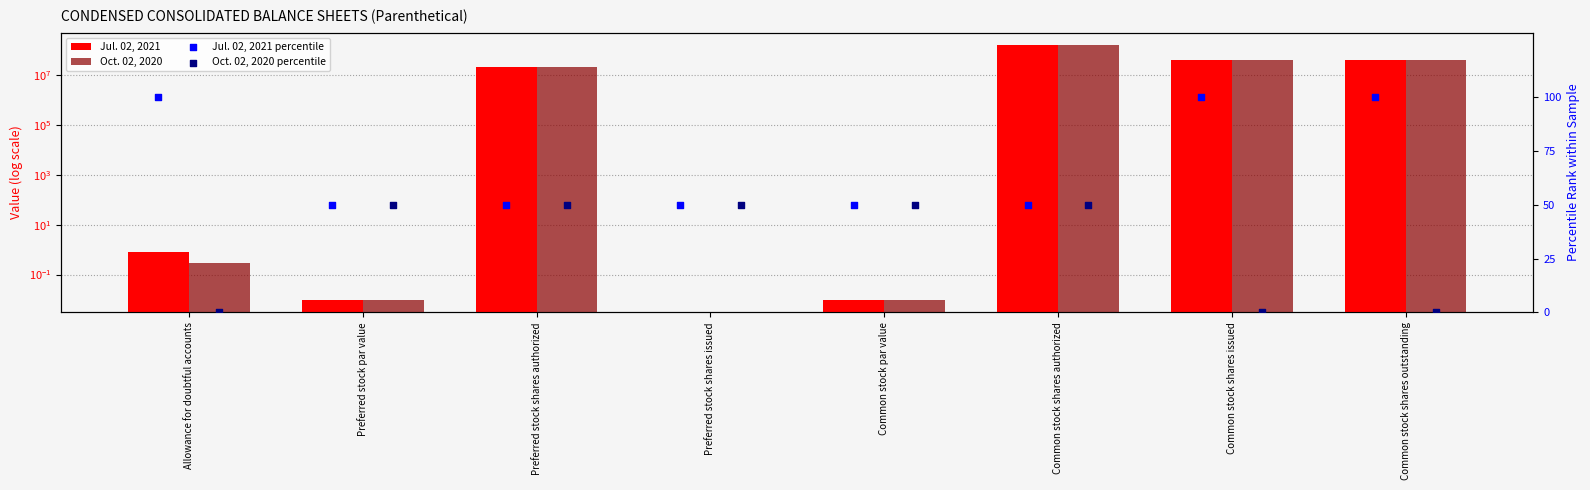

Is the value of Oct. 02, 2020 at Common stock shares outstanding greater than the value of Jul. 02, 2021 percentile at Common stock shares authorized?

Yes